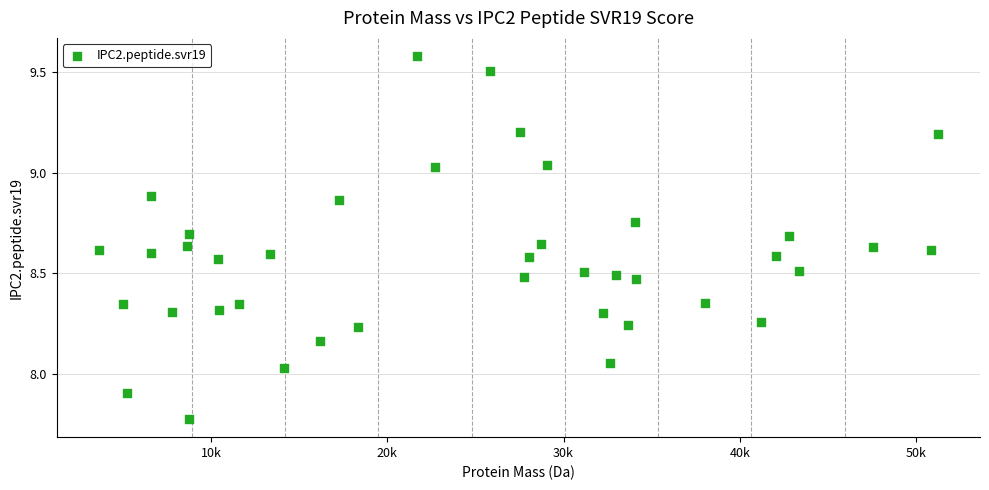

What is the range of X values (max minus min)?

47630.0